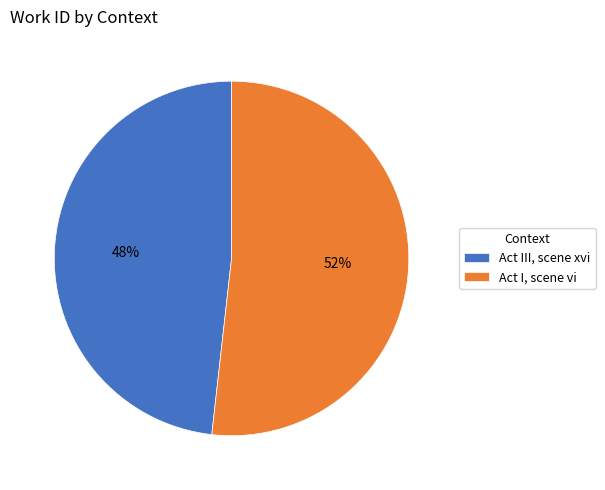

To the nearest percent, what portion does Act I, scene vi represent?

52%